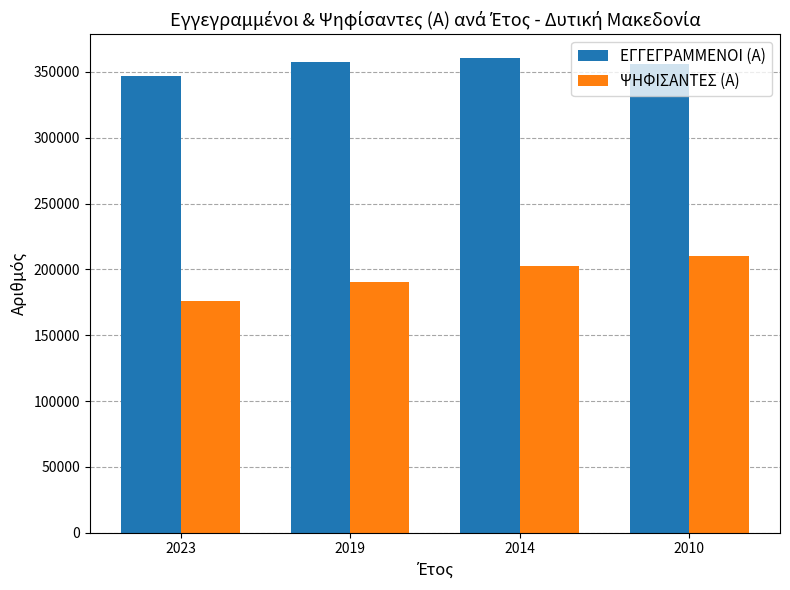

Reading left to right, transcribe all the data shown in this chart.

ΕΓΓΕΓΡΑΜΜΕΝΟΙ (Α): 347152	357320	360580	355655
ΨΗΦΙΣΑΝΤΕΣ (Α): 175676	190115	202226	209951